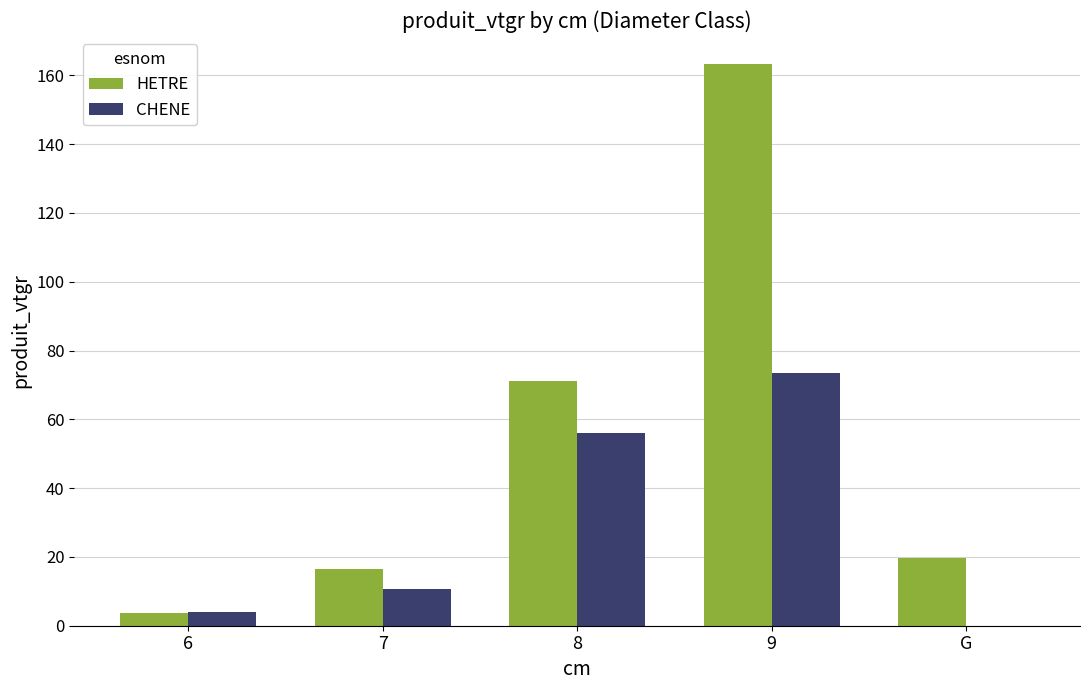

What is the sum of the CHENE values at 8 and G?

55.9